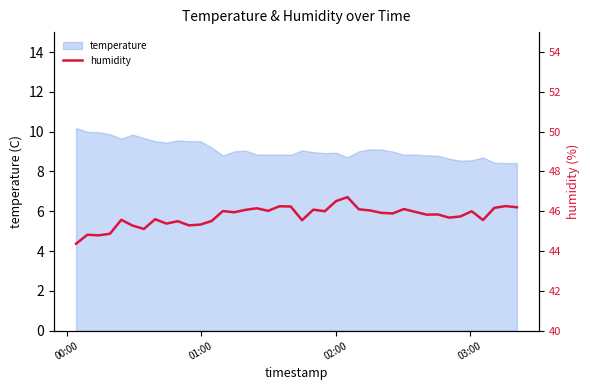

What is the highest value of the temperature series?

10.2